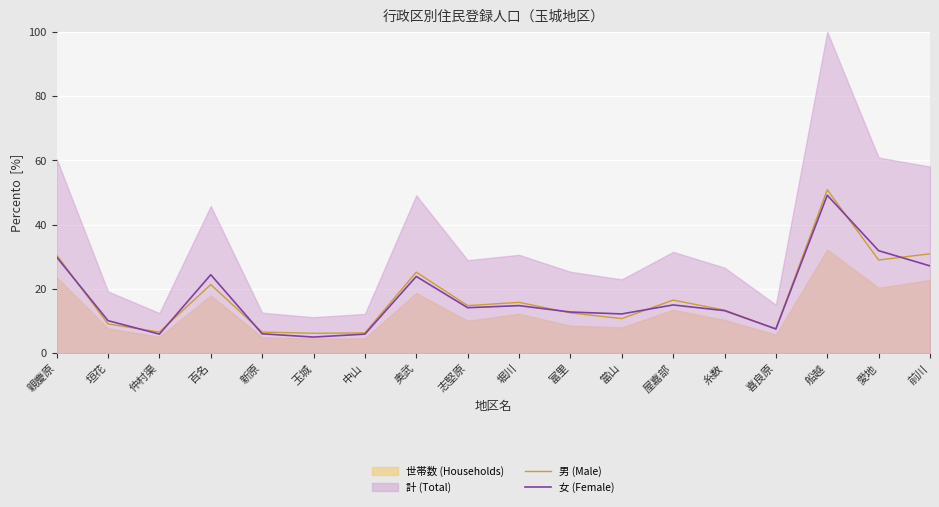

What is the difference between the maximum and minimum values in the 女 (Female) series?

44.1